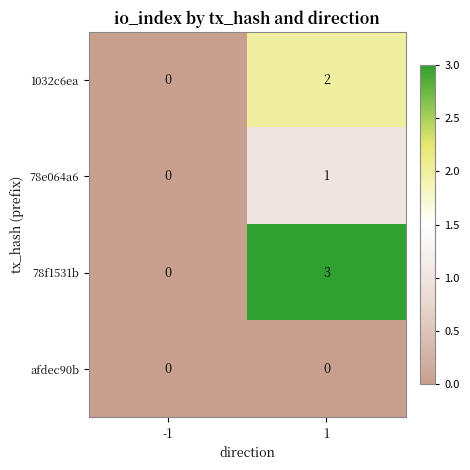

Reading left to right, what are all the values shown in this chart?

1032c6ea: -1=0	1=2
78e064a6: -1=0	1=1
78f1531b: -1=0	1=3
afdec90b: -1=0	1=0